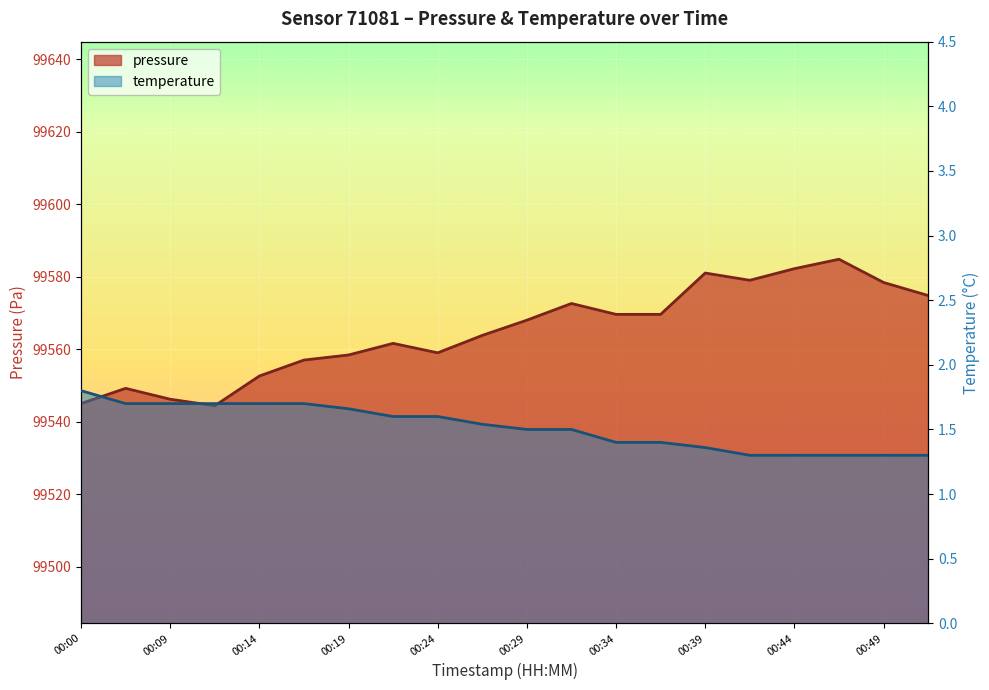

Between 00:46 and 00:36, which is larger?

00:46